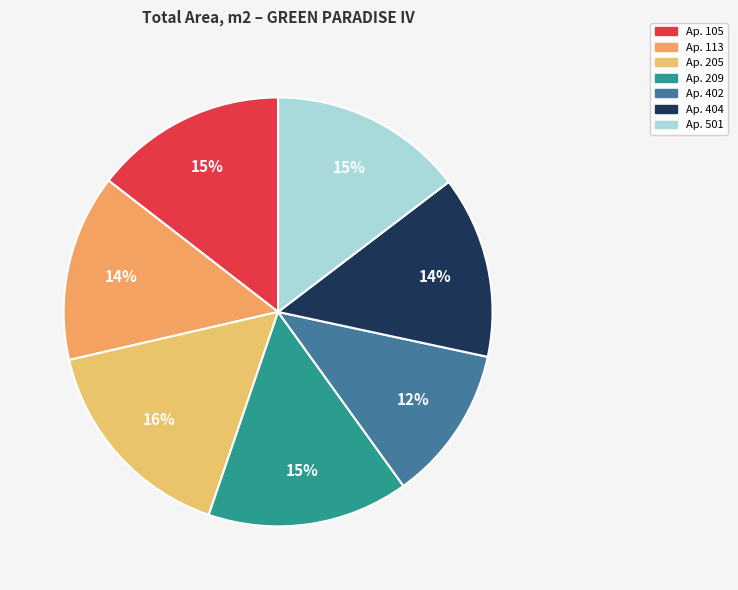

To the nearest percent, what percentage of the pie is Ap. 105?

15%